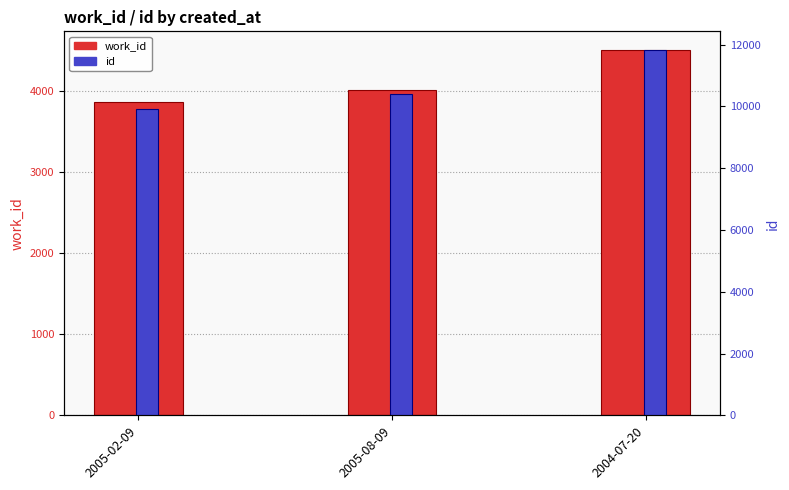

What is the average value of the work_id series?

4125